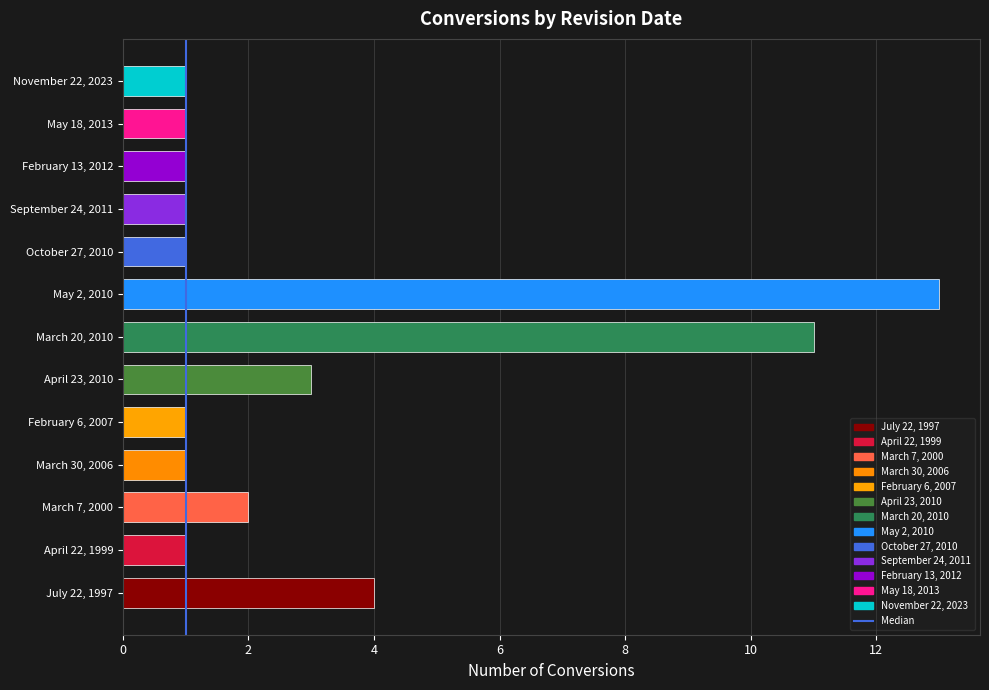

What is the greatest value displayed?

13